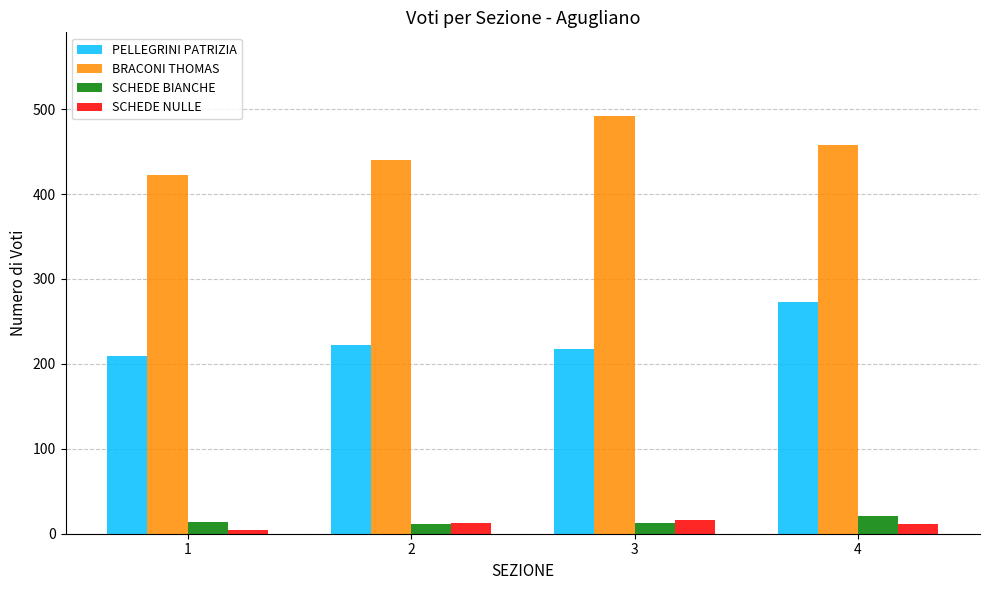

Which series has the largest total across all categories?

BRACONI THOMAS